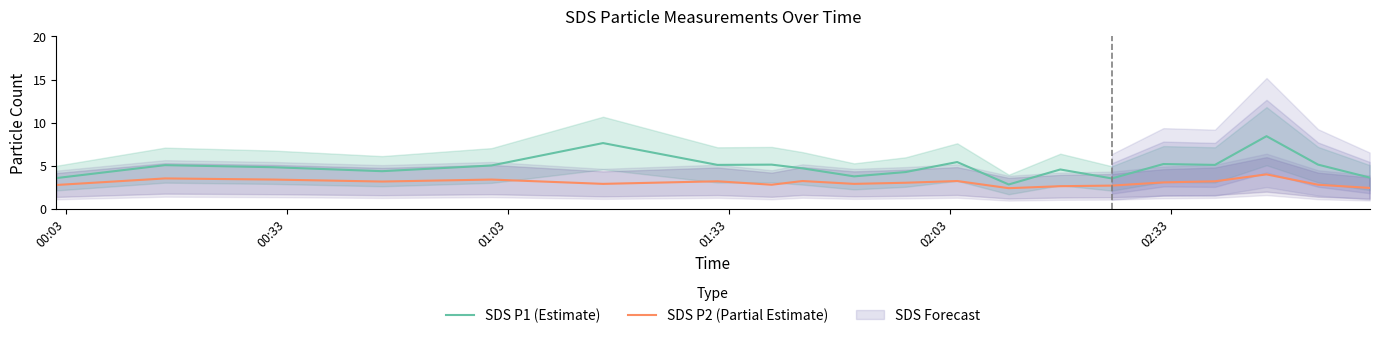

True or false: SDS P2 (Partial Estimate) has more than 0 interior local peaks.

True